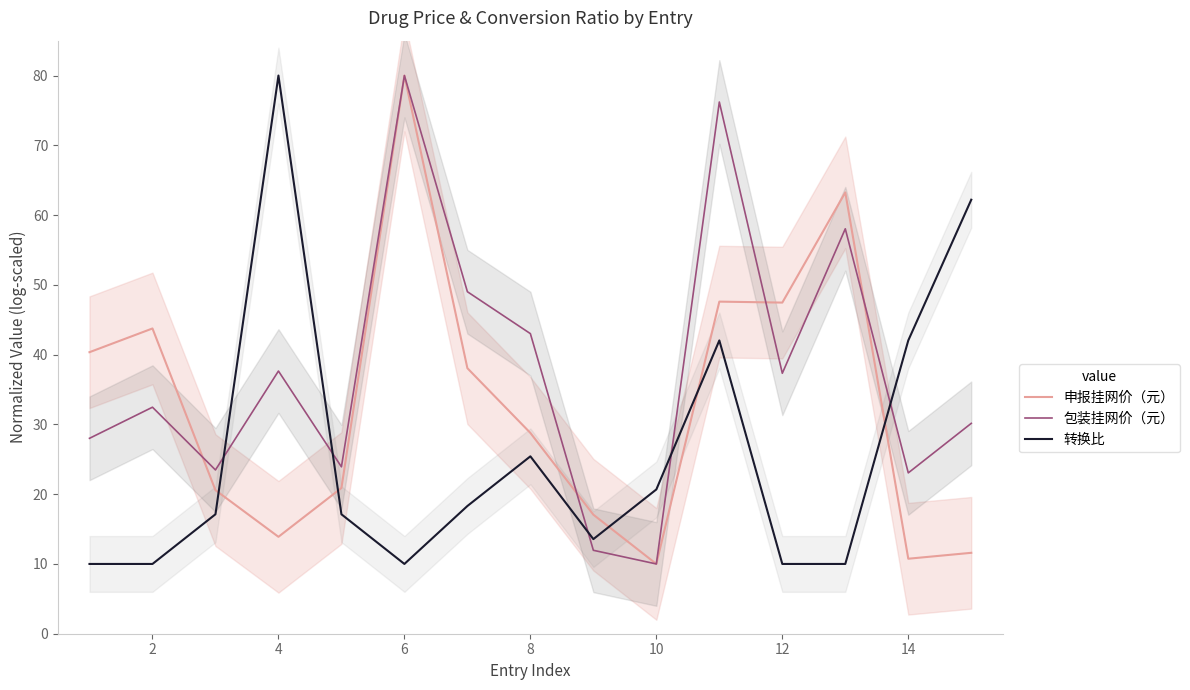

What is the average value of the 申报挂网价（元） series?

32.9